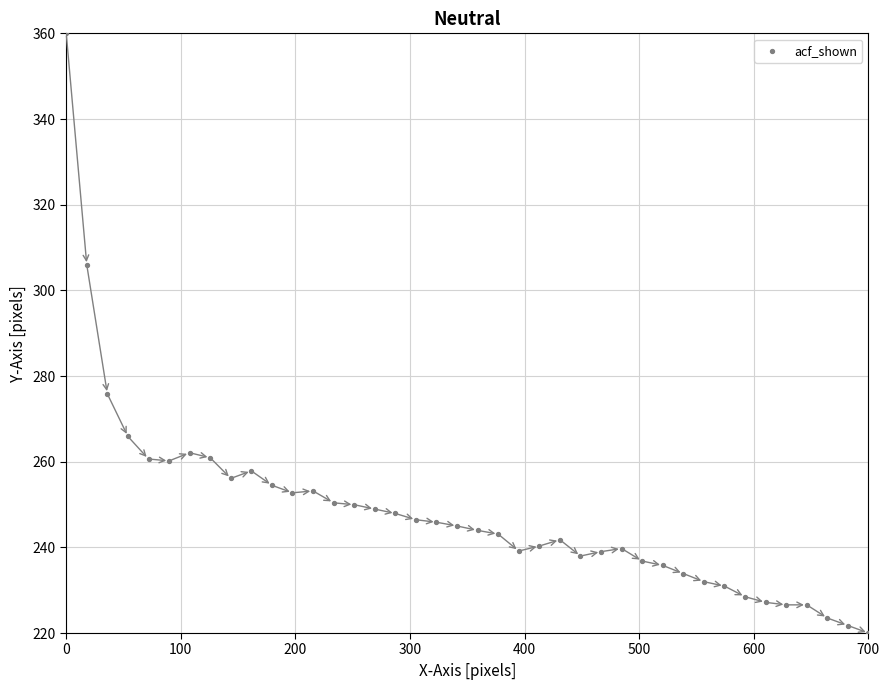

What Y value in the scatter plot is closest to 290?

275.8